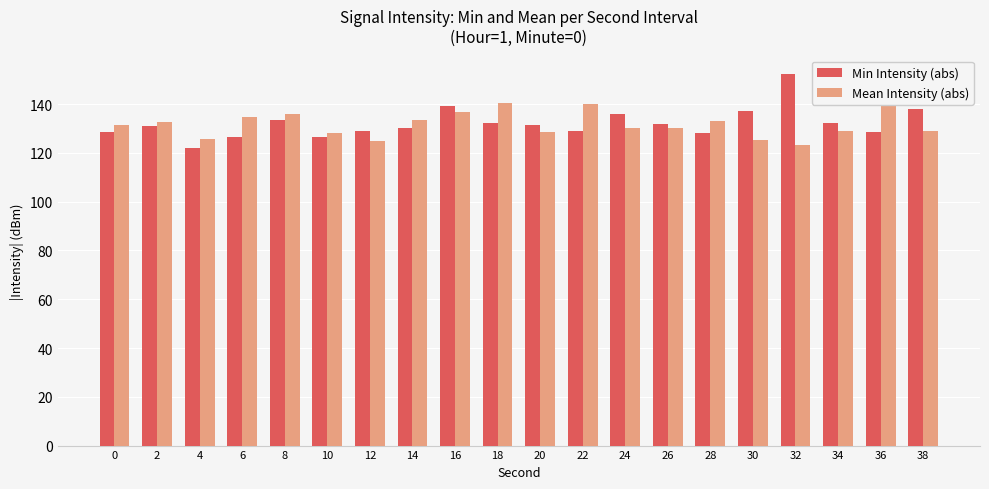

What are all the series names shown in the legend?

Min Intensity (abs), Mean Intensity (abs)